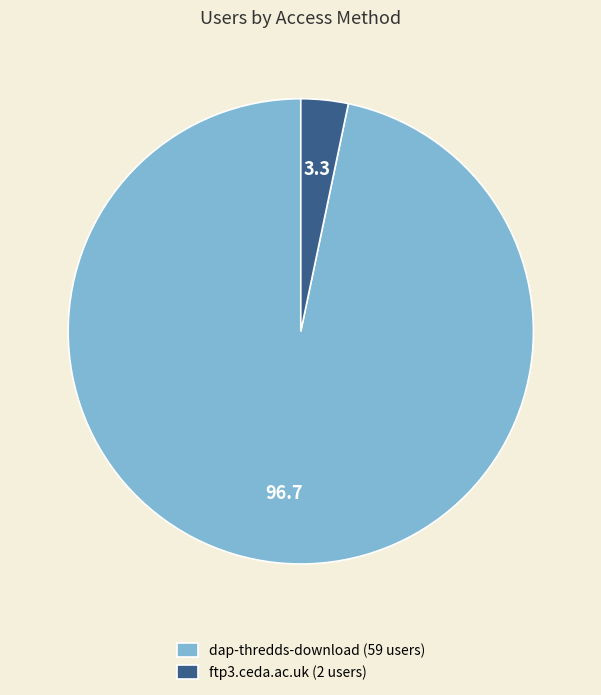

Do dap-thredds-download (59 users) and ftp3.ceda.ac.uk (2 users) together represent more than half of the pie?

Yes